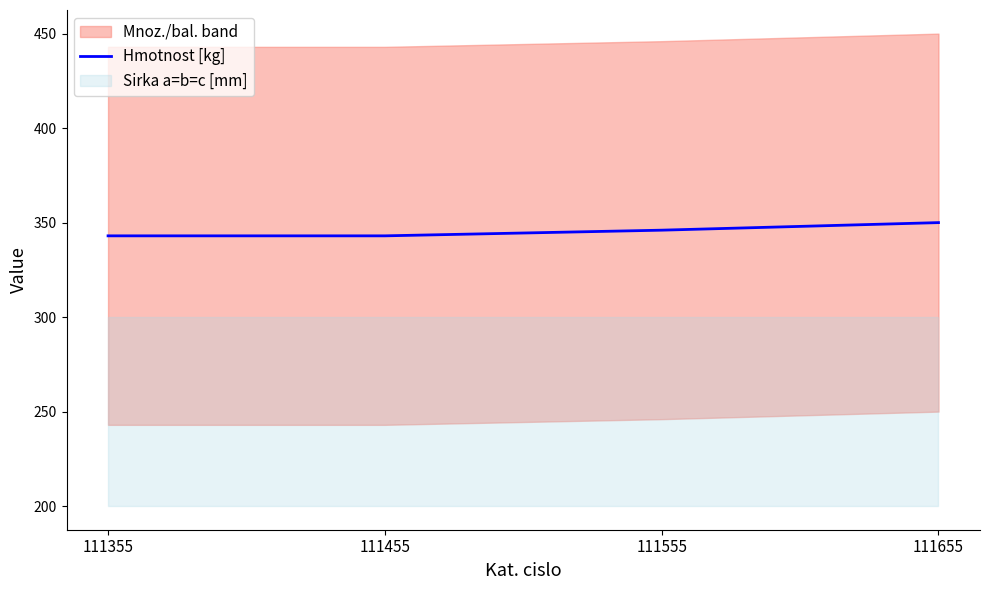

Count the values in the range 343 to 350.

4